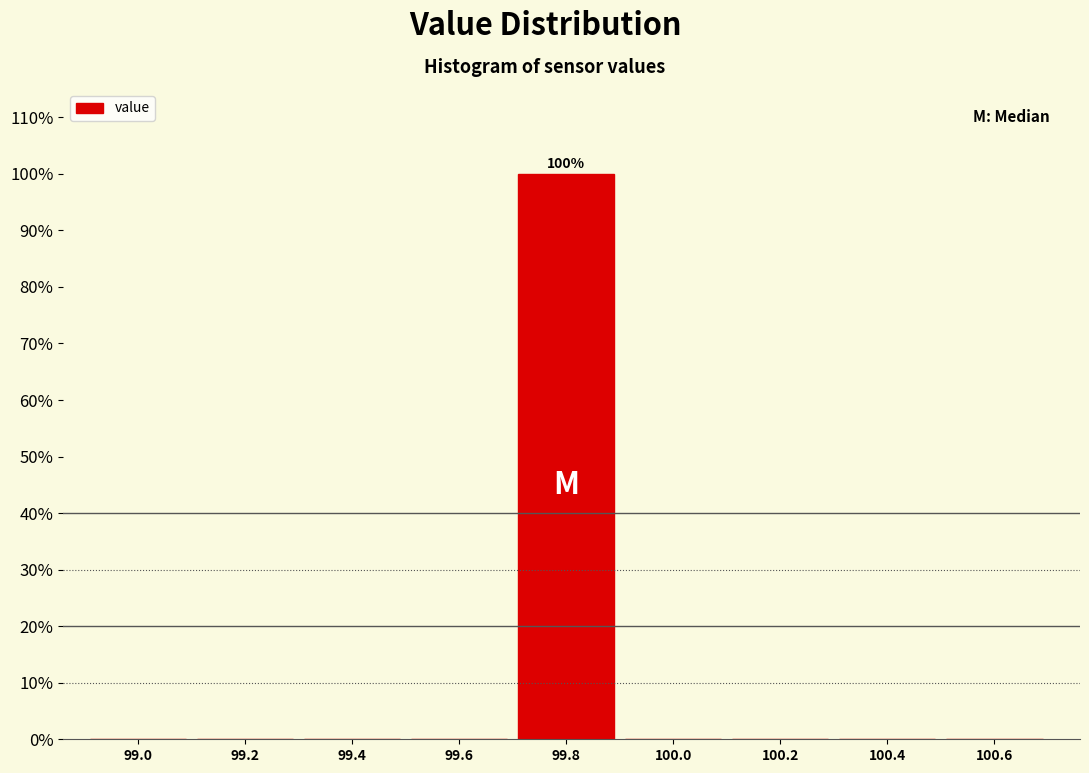

Reading left to right, extract all data points from this chart.

99.0=0	99.2=0	99.4=0	99.6=0	99.8=100	100.0=0	100.2=0	100.4=0	100.6=0